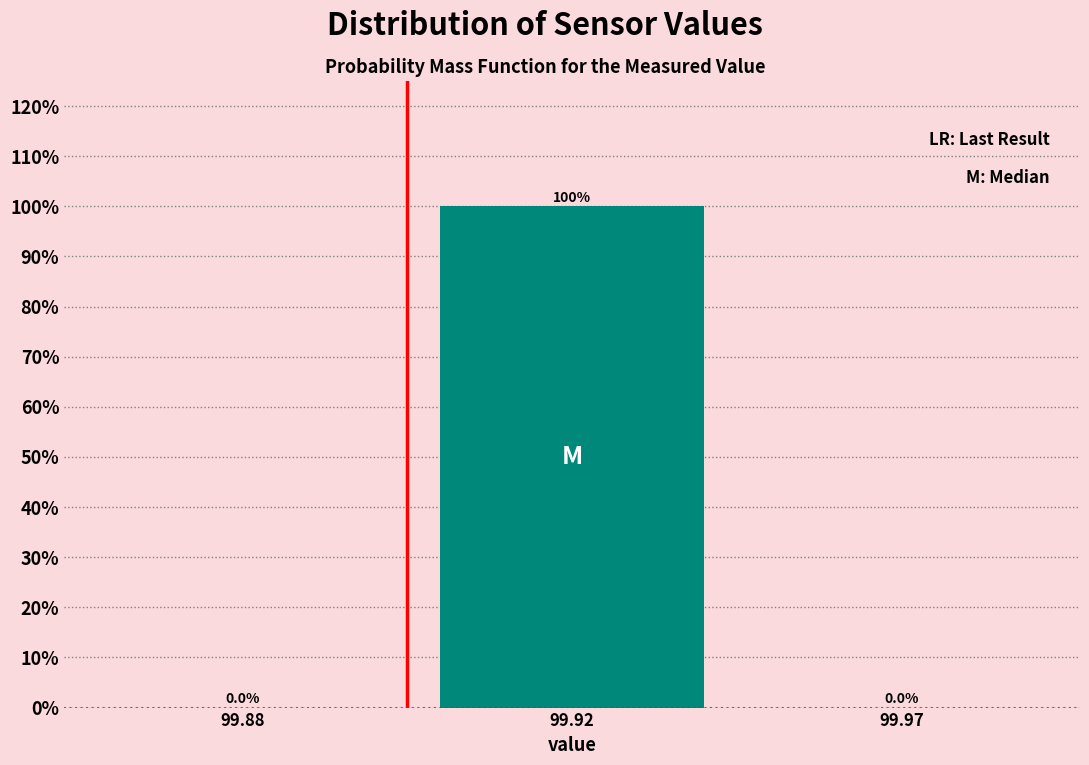

Reading right to left, extract all data points from this chart.

99.97=0	99.92=100	99.88=0